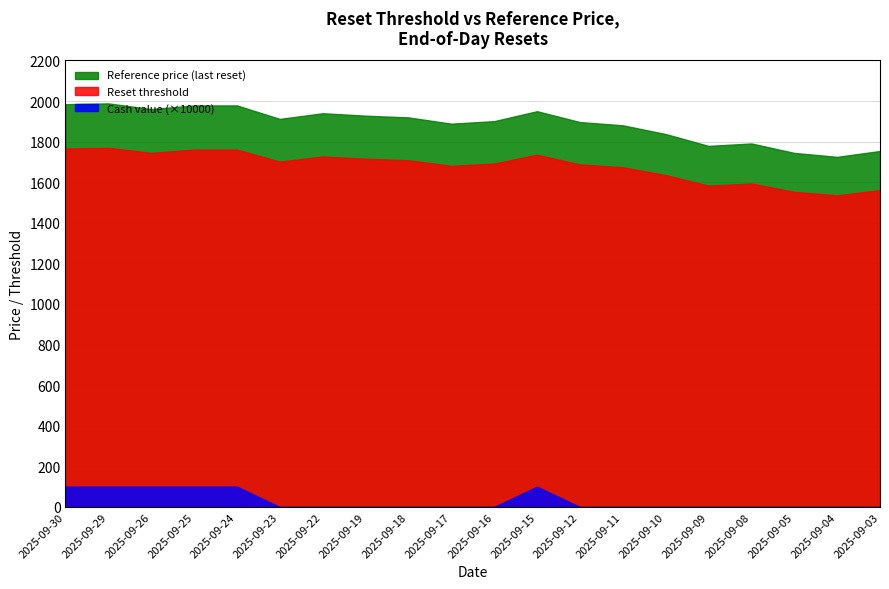

Reading left to right, extract all data points from this chart.

Reference price (last reset): 2025-09-30=1984.5	2025-09-29=1988.5	2025-09-26=1960.5	2025-09-25=1978.5	2025-09-24=1978.5	2025-09-23=1912.0	2025-09-22=1940.0	2025-09-19=1928.0	2025-09-18=1919.5	2025-09-17=1888.5	2025-09-16=1901.0	2025-09-15=1950.0	2025-09-12=1896.5	2025-09-11=1880.5	2025-09-10=1837.5	2025-09-09=1779.0	2025-09-08=1791.0	2025-09-05=1744.5	2025-09-04=1725.0	2025-09-03=1754.0
Reset threshold: 2025-09-30=1766.2	2025-09-29=1769.8	2025-09-26=1744.8	2025-09-25=1760.9	2025-09-24=1760.9	2025-09-23=1701.7	2025-09-22=1726.6	2025-09-19=1715.9	2025-09-18=1708.4	2025-09-17=1680.8	2025-09-16=1691.9	2025-09-15=1735.5	2025-09-12=1687.9	2025-09-11=1673.6	2025-09-10=1635.4	2025-09-09=1583.3	2025-09-08=1594.0	2025-09-05=1552.6	2025-09-04=1535.2	2025-09-03=1561.1
Cash value: 2025-09-30=0.0	2025-09-29=0.0	2025-09-26=0.0	2025-09-25=0.0	2025-09-24=0.0	2025-09-23=0.0	2025-09-22=0.0	2025-09-19=0.0	2025-09-18=0.0	2025-09-17=0.0	2025-09-16=0.0	2025-09-15=0.0	2025-09-12=0.0	2025-09-11=0.0	2025-09-10=0.0	2025-09-09=0.0	2025-09-08=0.0	2025-09-05=0.0	2025-09-04=0.0	2025-09-03=0.0